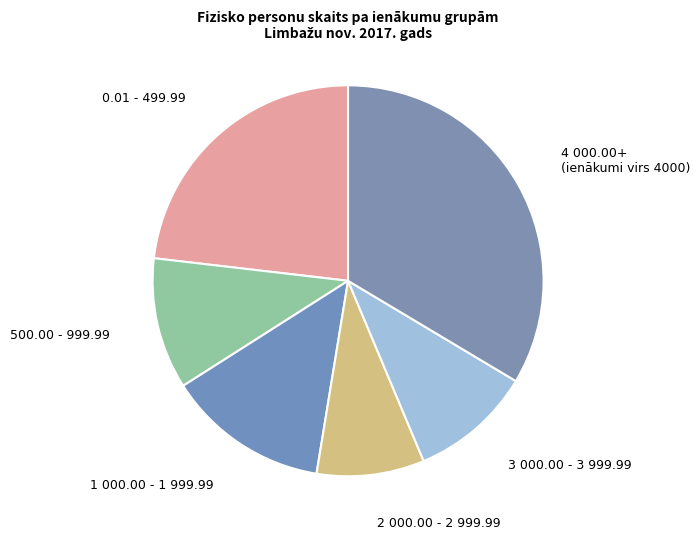

Rank the categories by value from lowest to highest.

2 000.00 - 2 999.99, 3 000.00 - 3 999.99, 500.00 - 999.99, 1 000.00 - 1 999.99, 0.01 - 499.99, 4 000.00+ (ienākumi virs 4000)